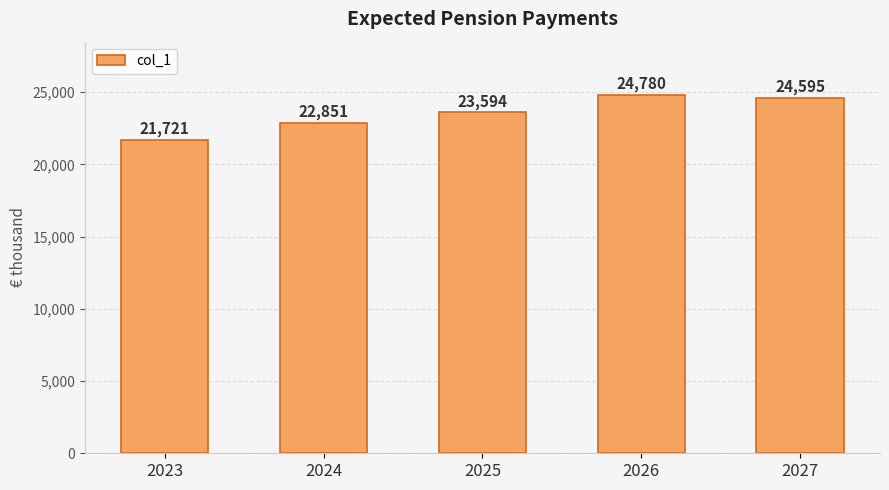

List the labels in order of value, smallest first.

2023, 2024, 2025, 2027, 2026